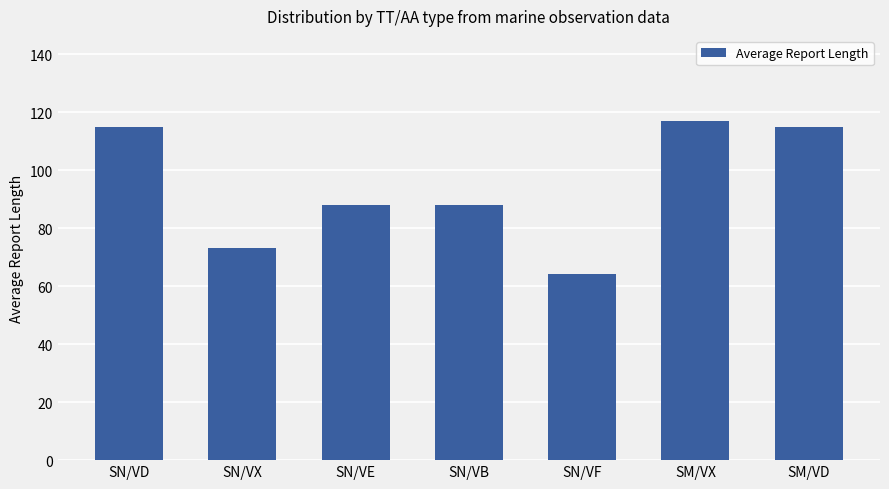

What is the value of the 5th bar from the left?

64